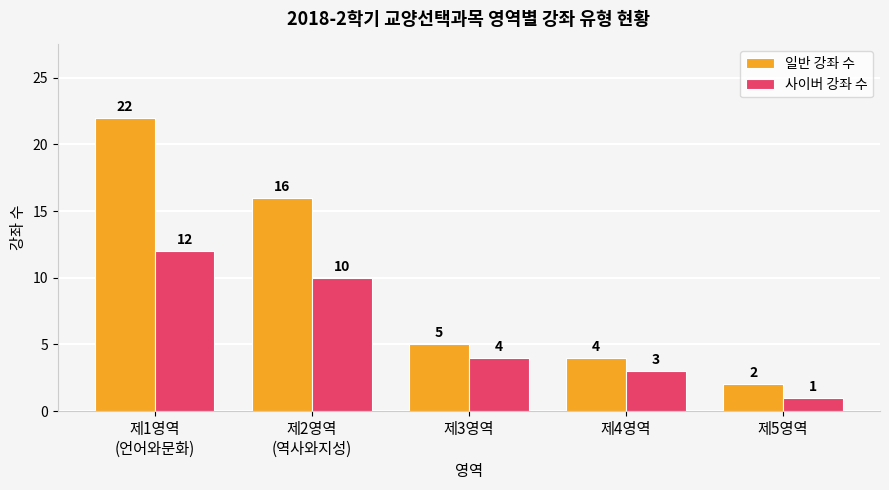

List the series in order of their peak value, highest first.

일반 강좌 수, 사이버 강좌 수